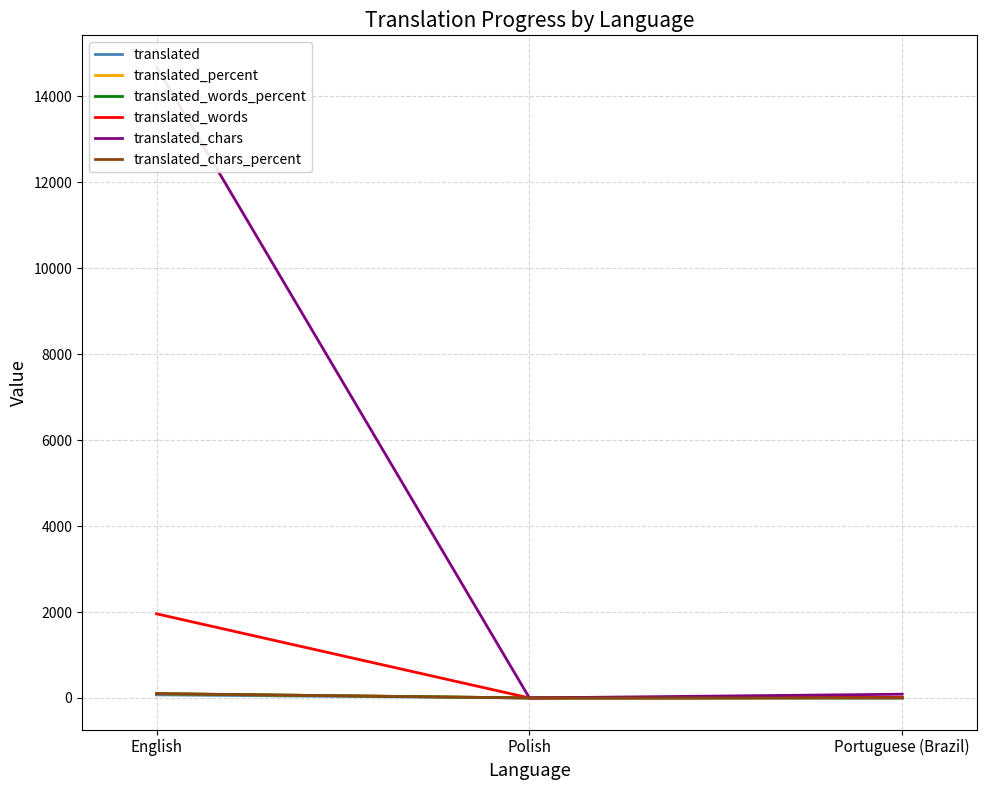

Reading left to right, what are all the values shown in this chart?

translated: English=72.0	Polish=0.0	Portuguese (Brazil)=5.0
translated_percent: English=100.0	Polish=0.0	Portuguese (Brazil)=6.9
translated_words_percent: English=100.0	Polish=0.0	Portuguese (Brazil)=0.5
translated_words: English=1958.0	Polish=0.0	Portuguese (Brazil)=10.0
translated_chars: English=14688.0	Polish=0.0	Portuguese (Brazil)=87.0
translated_chars_percent: English=100.0	Polish=0.0	Portuguese (Brazil)=0.5